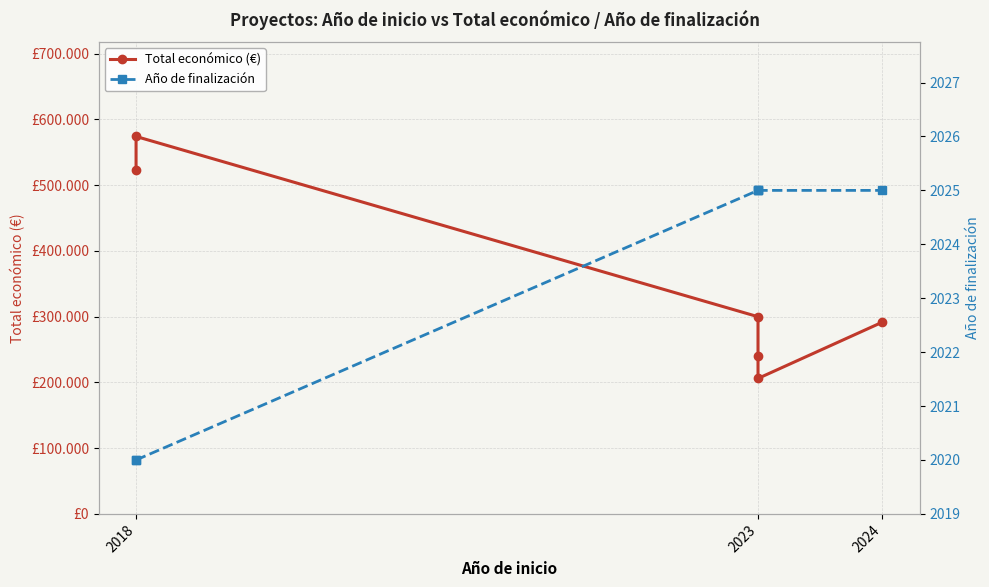

True or false: Año de finalización and Total económico (€) cross at least once.

False